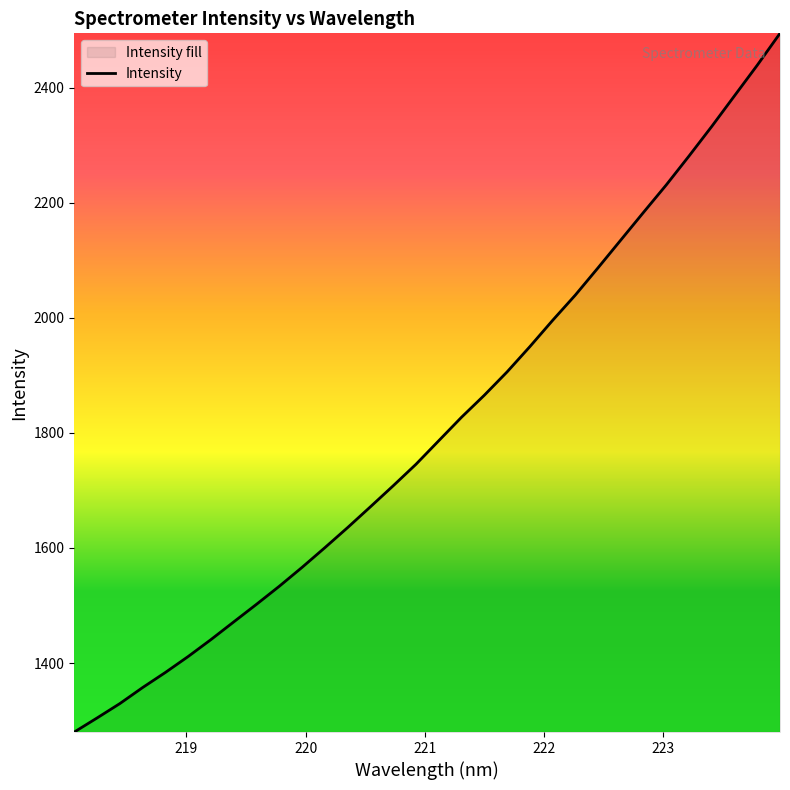

What is the minimum value shown in the chart?

1280.2